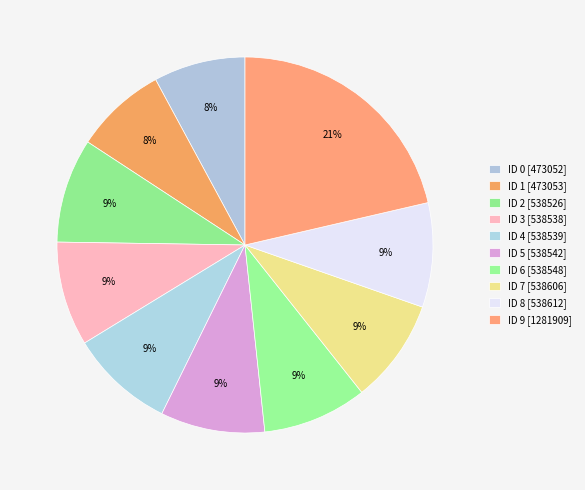

Is it true that ID 7 is 14% of the pie?

False